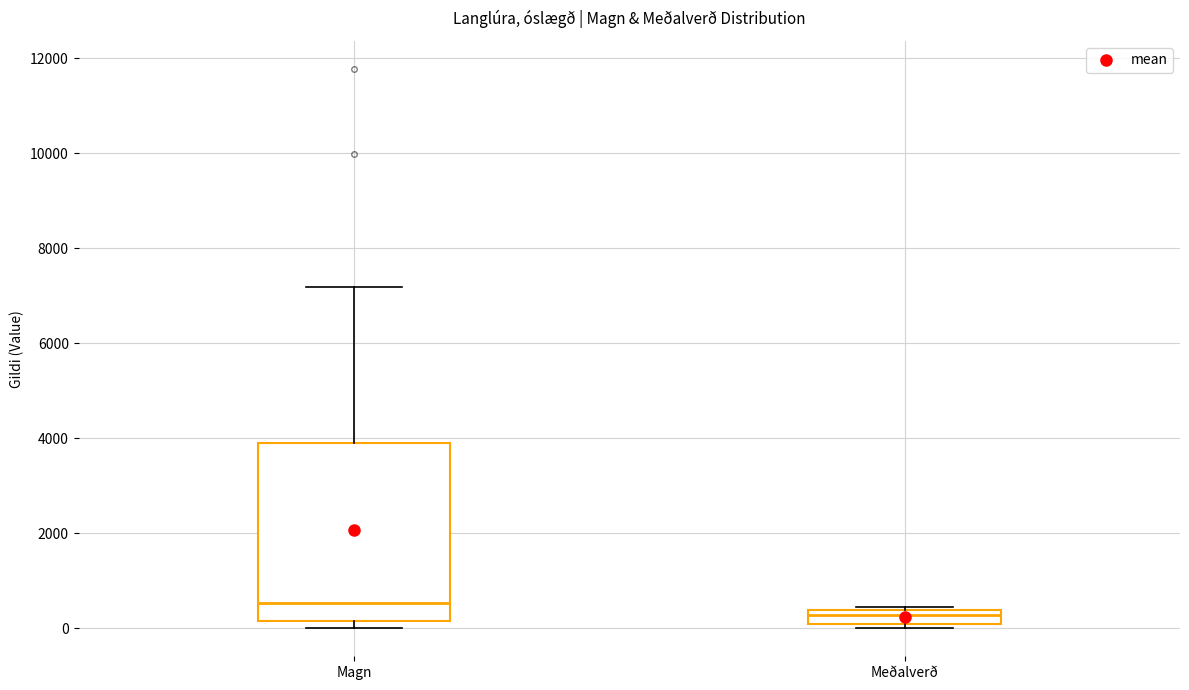

Where does the median line of the box for Meðalverð sit on the y-axis? The values are not printed on the chart, so give them approximately, as read against the axis.

200